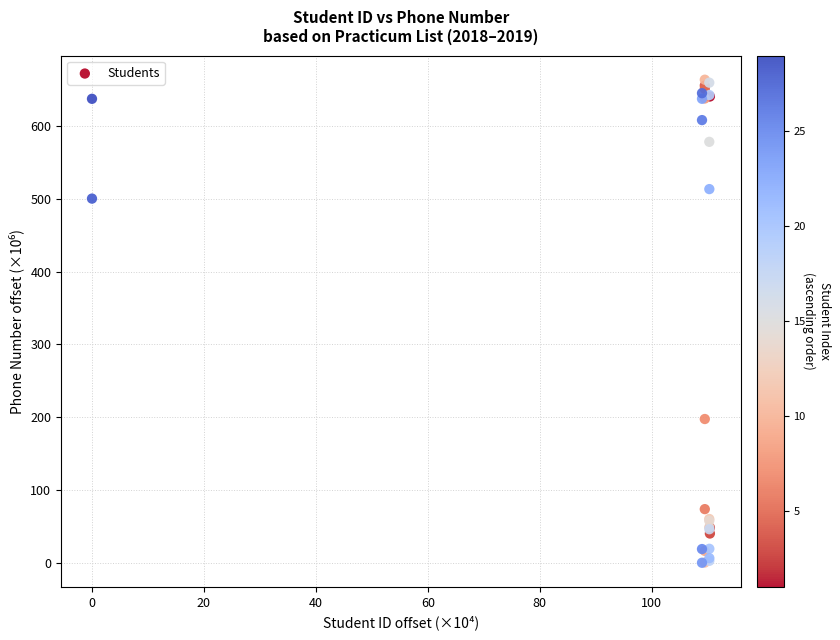

What Y value in the scatter plot is closest to 331?

197.6